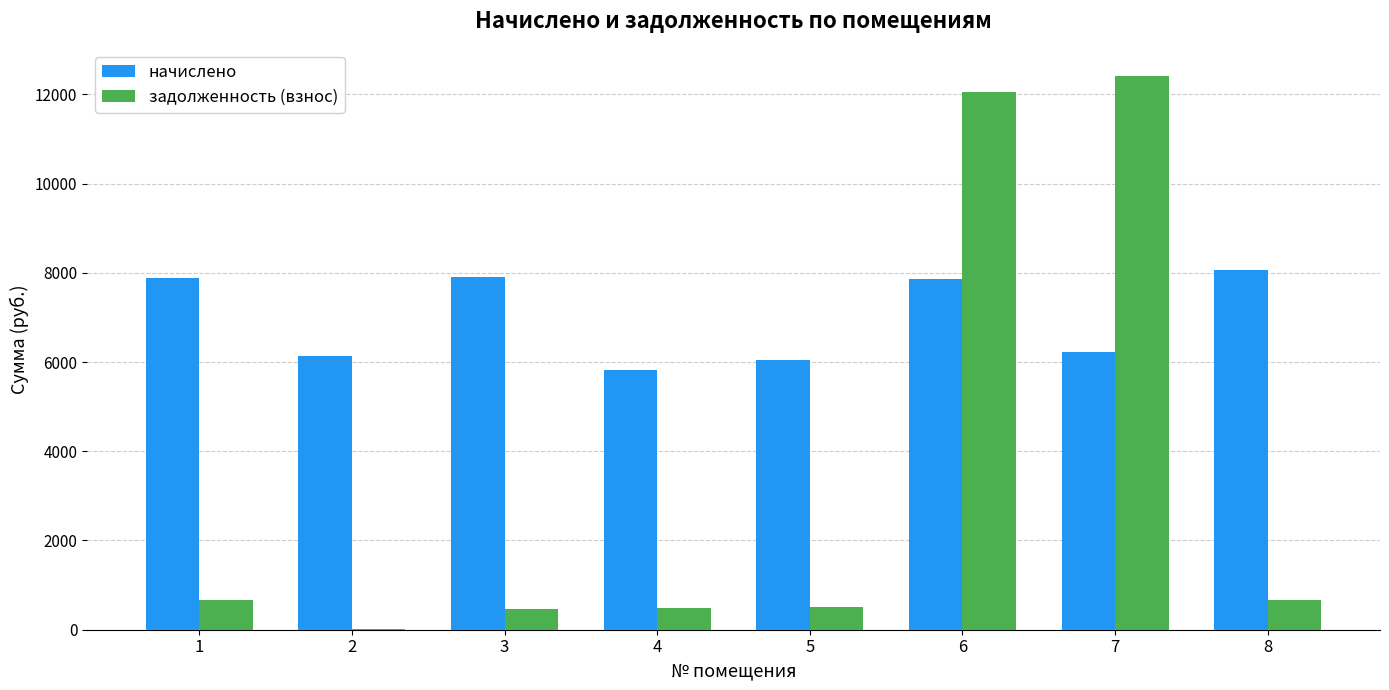

What is the greatest value displayed?

12399.0